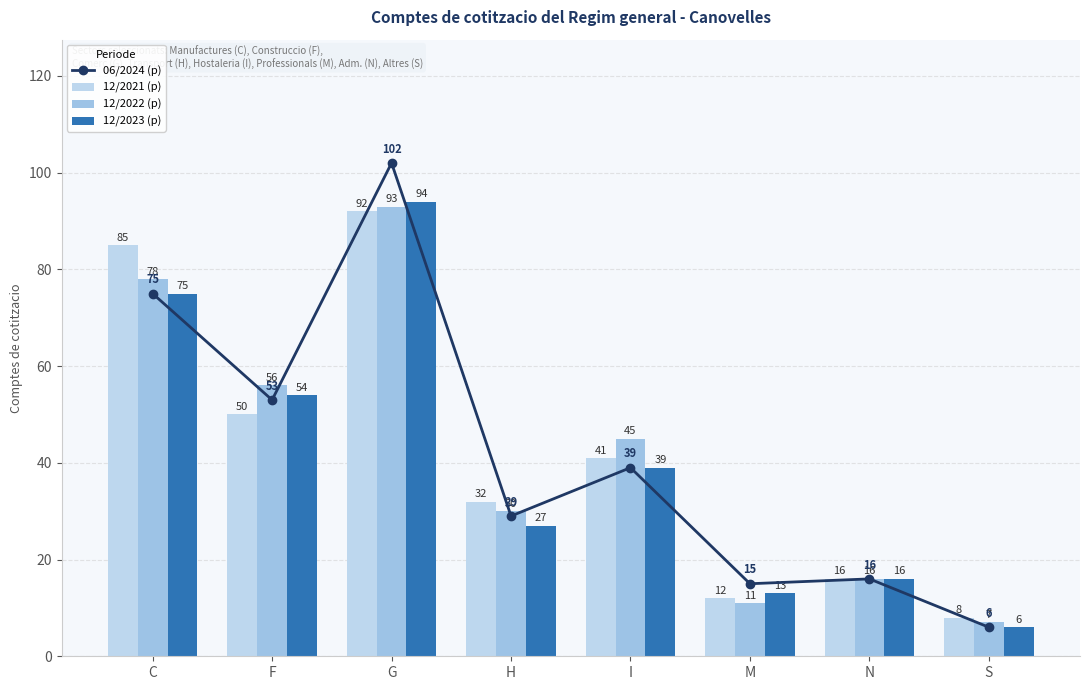

At which label does 12/2023 (p) reach its minimum?

S